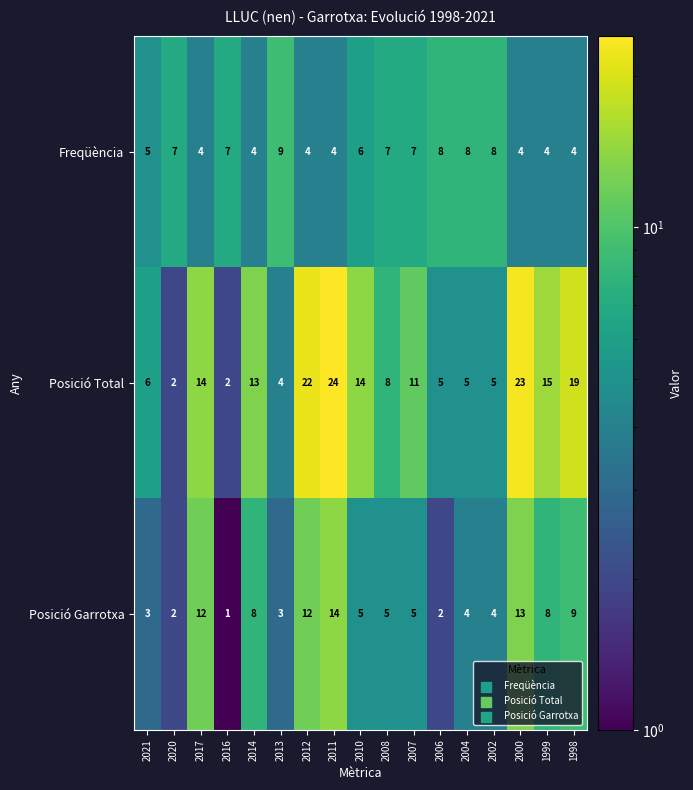

What is the difference between the highest and lowest values at 2004?

4